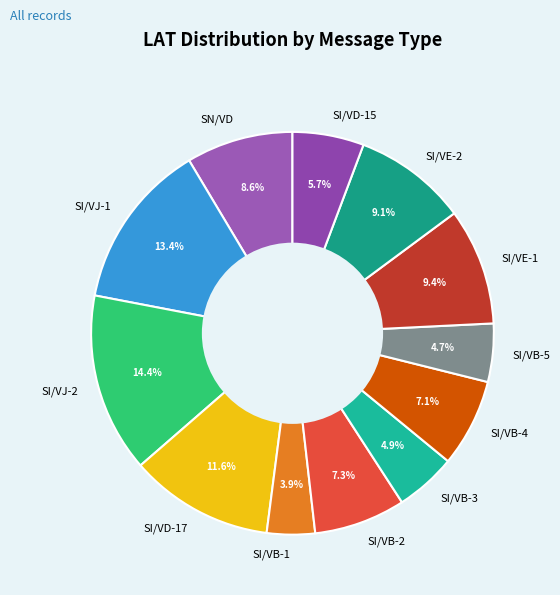

Is there a majority slice in this chart?

No